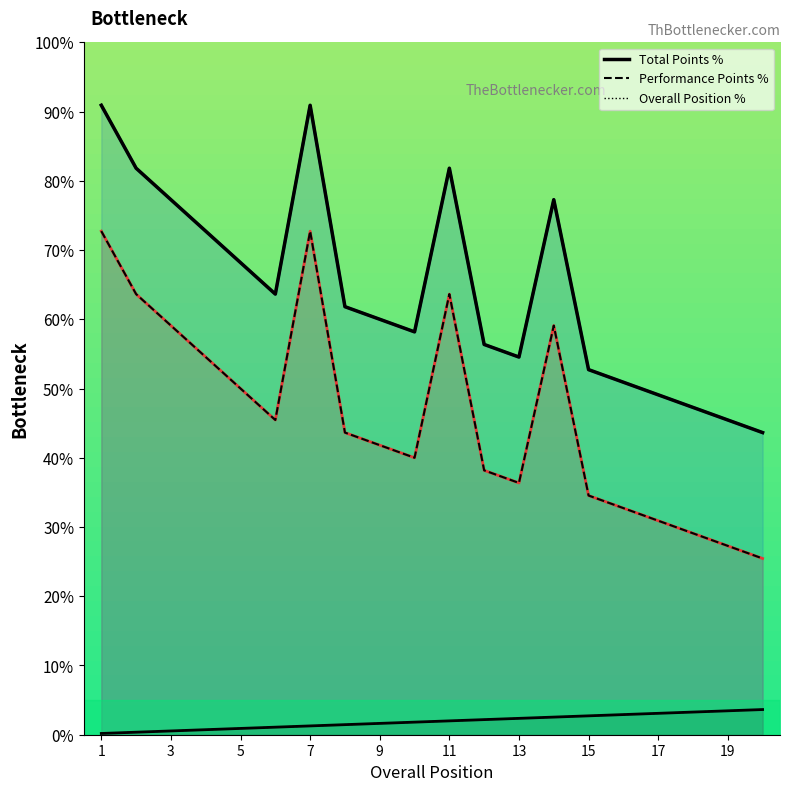

What is the average value of the Performance Points % series?

46.0